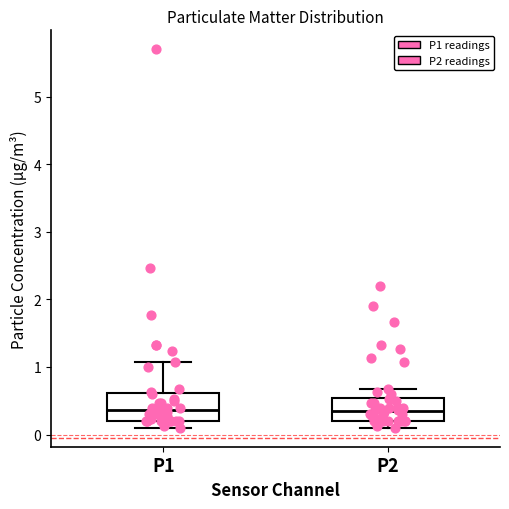

Reading left to right, transcribe this box plot: for each box, give where its median line is, the range the box spans, and where its two whiskers end, as read against the y-axis. The values are not printed on the chart, so give them approximately, as read against the axis.

P1: median 0.4, box 0.2 to 0.6, whiskers 0.1 to 1.1
P2: median 0.4, box 0.2 to 0.5, whiskers 0.1 to 0.7